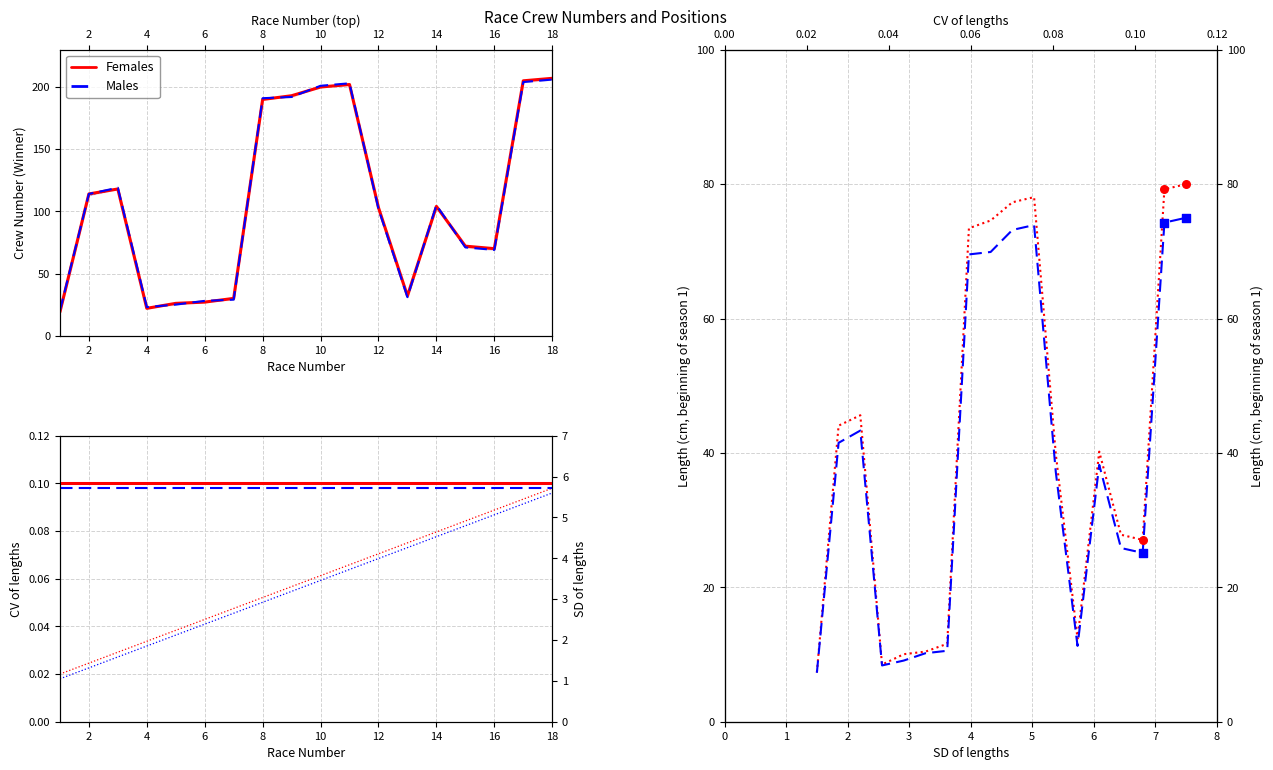

What are all the series names shown in the legend?

Females, Males